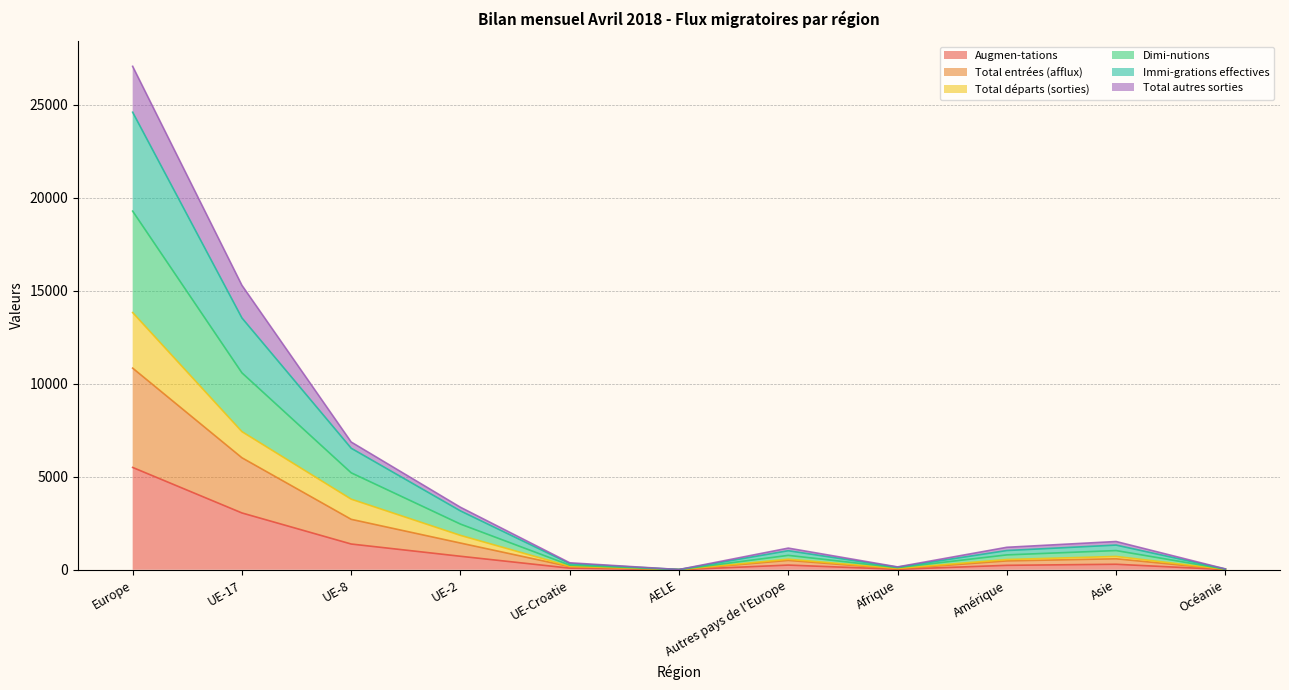

What position from the right is Asie?

2